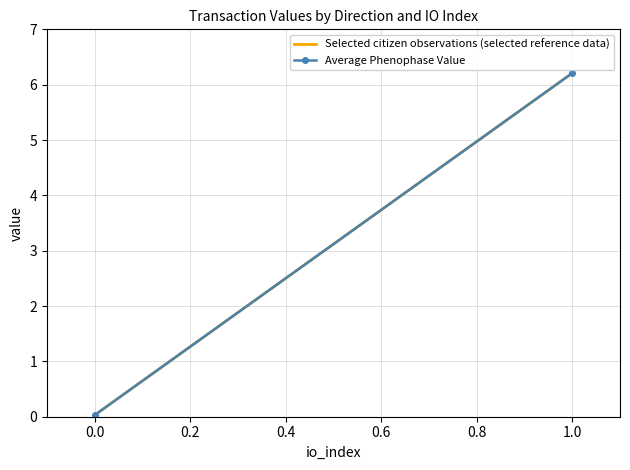

Count the number of data series in this chart.

2